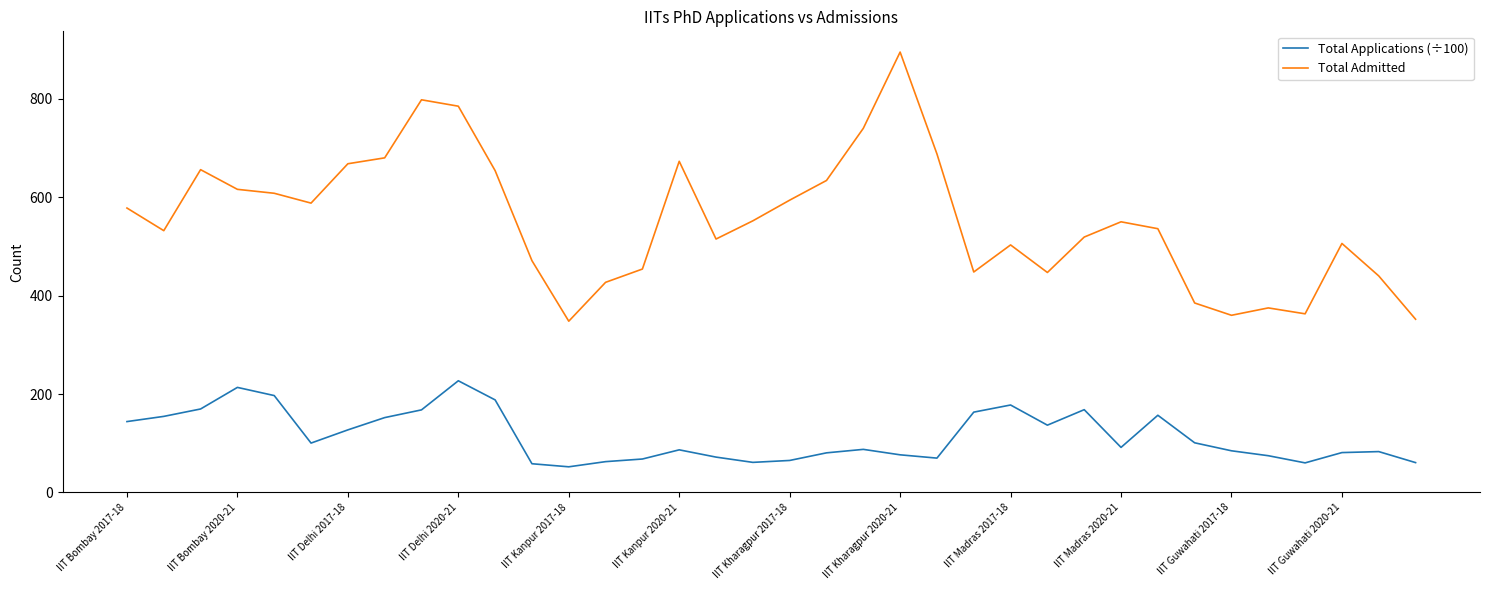

Rank the series by their maximum value, from highest to lowest.

Total Admitted, Total Applications (÷100)